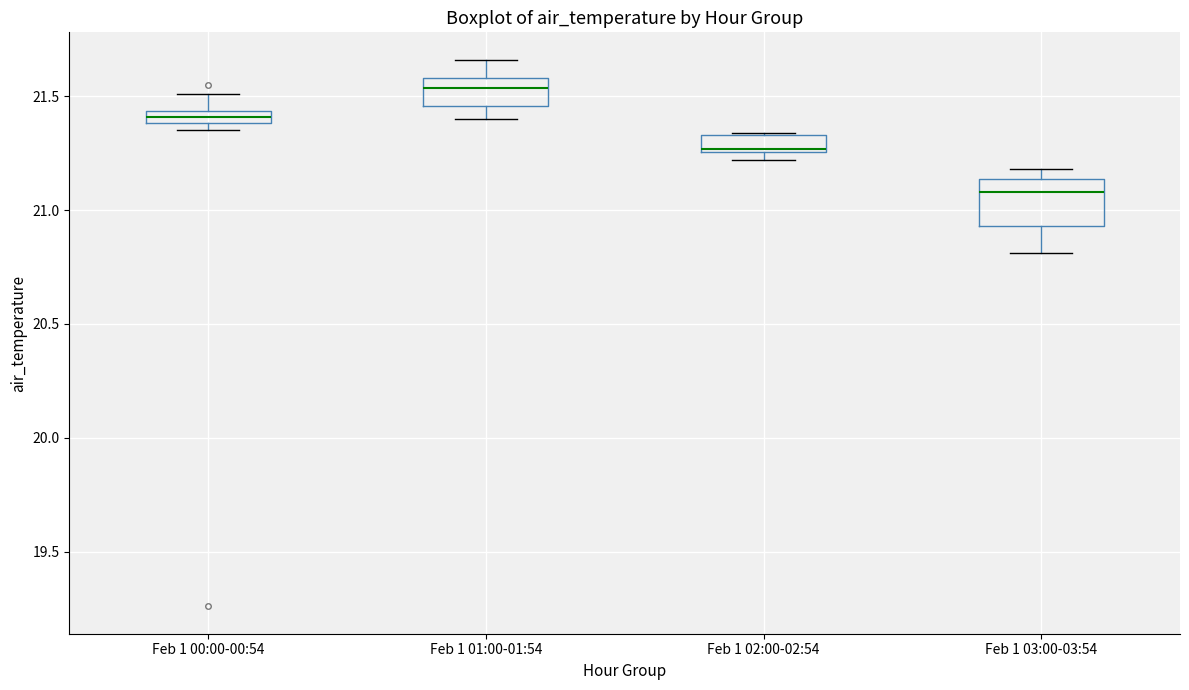

Which box's median line is the highest?

Feb 1 01:00-01:54